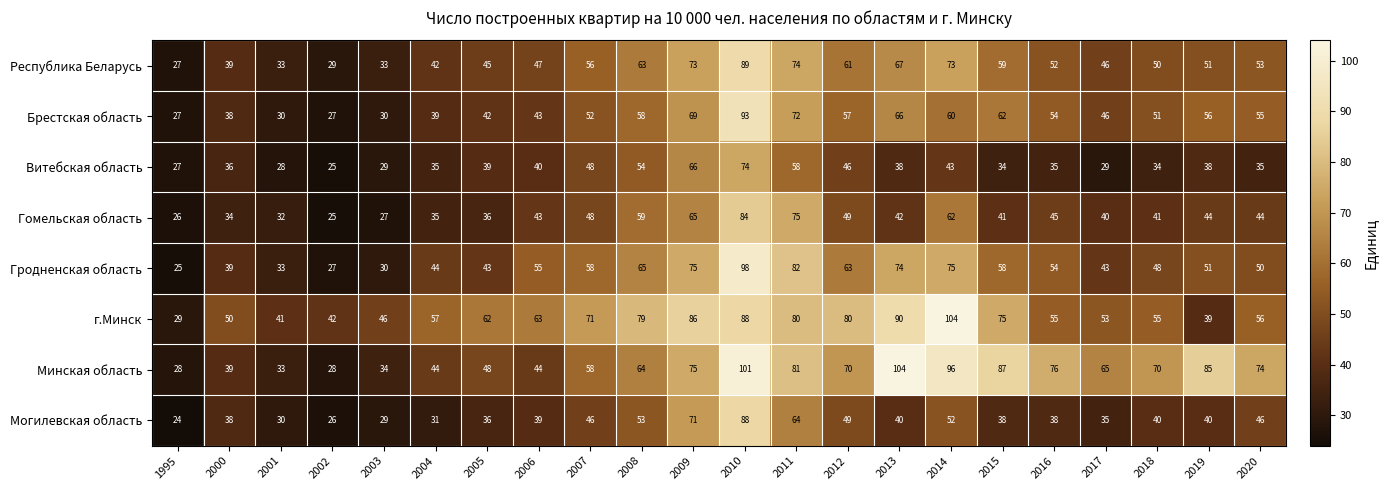

At which label does Витебская область first exceed 38?

2005